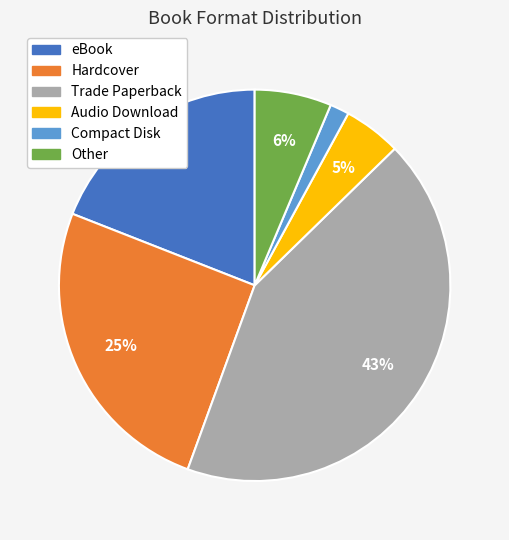

To the nearest percent, what is the average slice percentage?

17%